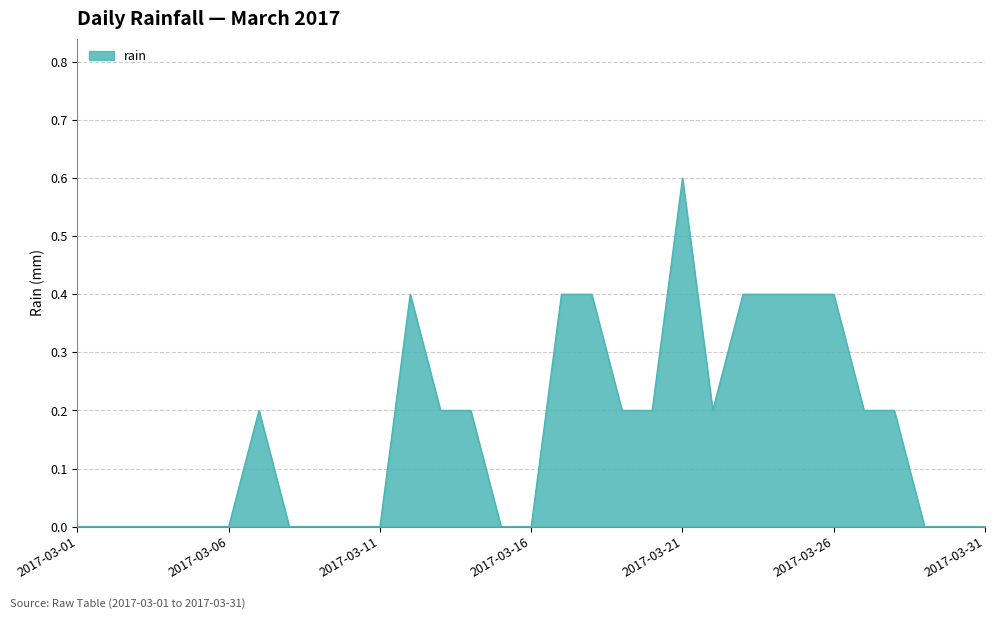

What is the greatest value displayed?

0.6